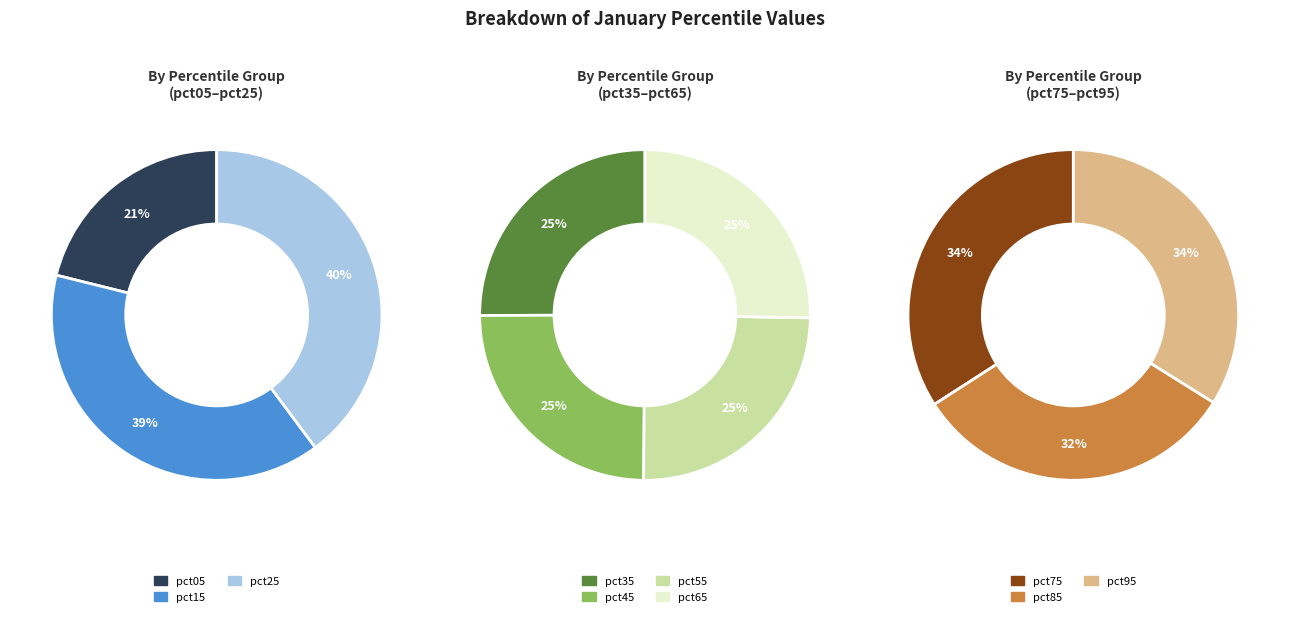

Which slice is the smallest?

pct05